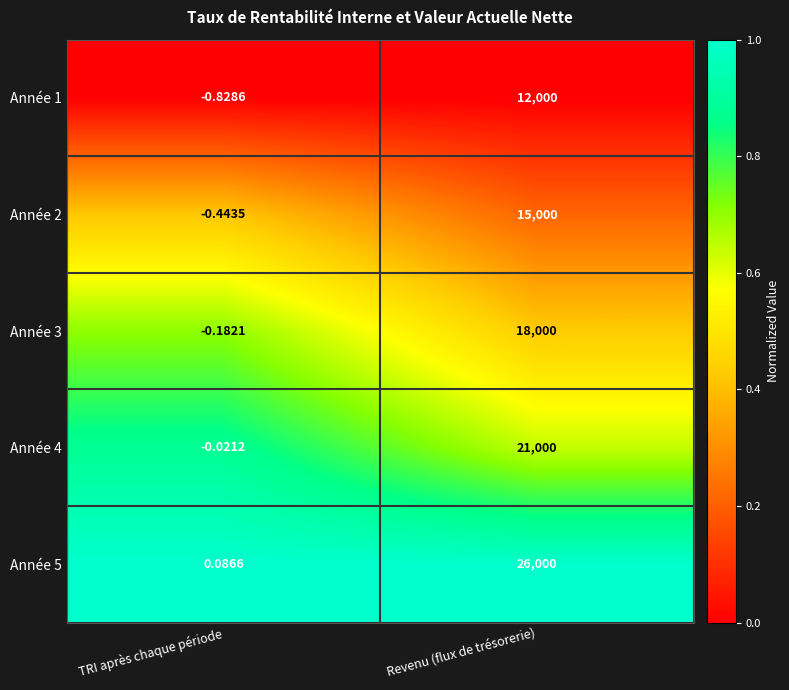

Where is Année 1 nearest to the value 5999?

TRI après chaque période